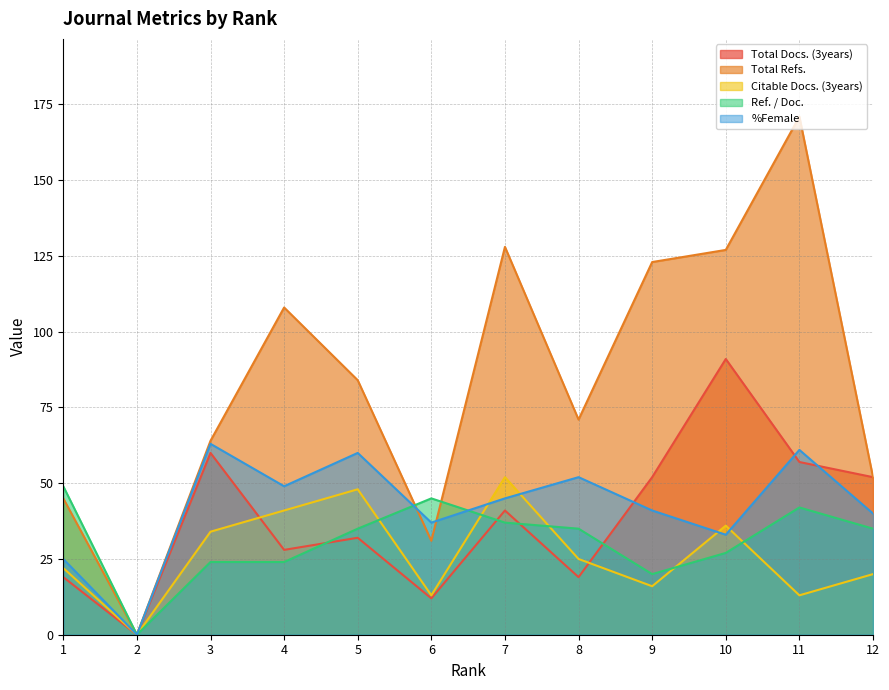

At which label does %Female first exceed 45?

3